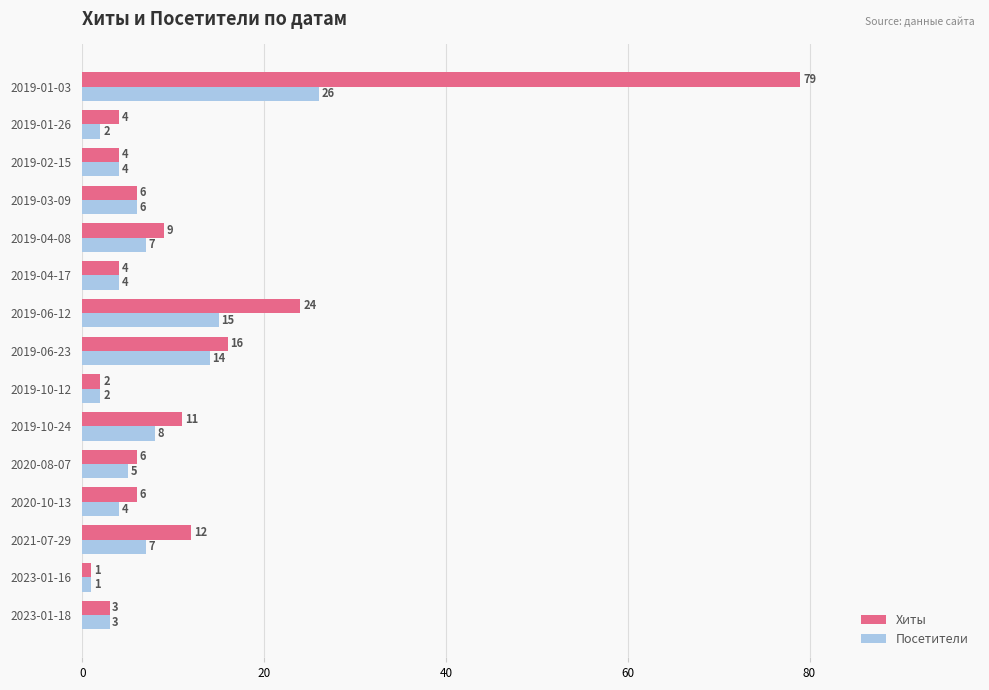

What are all the series names shown in the legend?

Хиты, Посетители